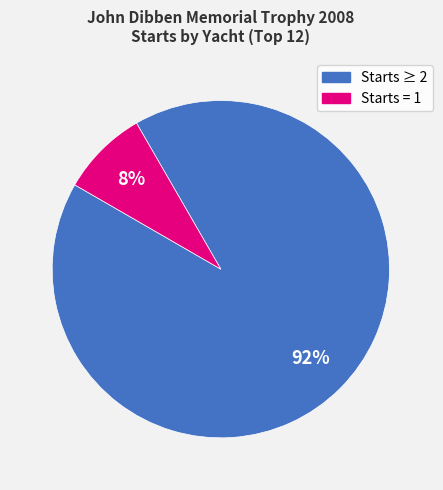

Is there any slice that represents more than half of the pie?

Yes